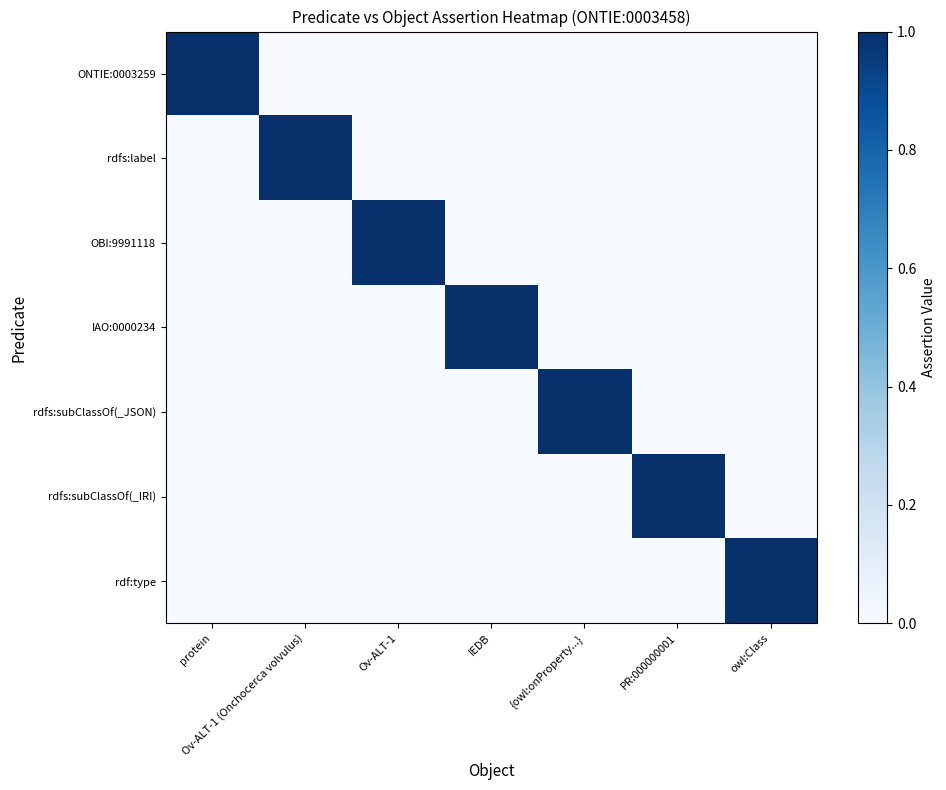

Which has a higher value, owl:Class or Ov-ALT-1 (Onchocerca volvulus)?

owl:Class